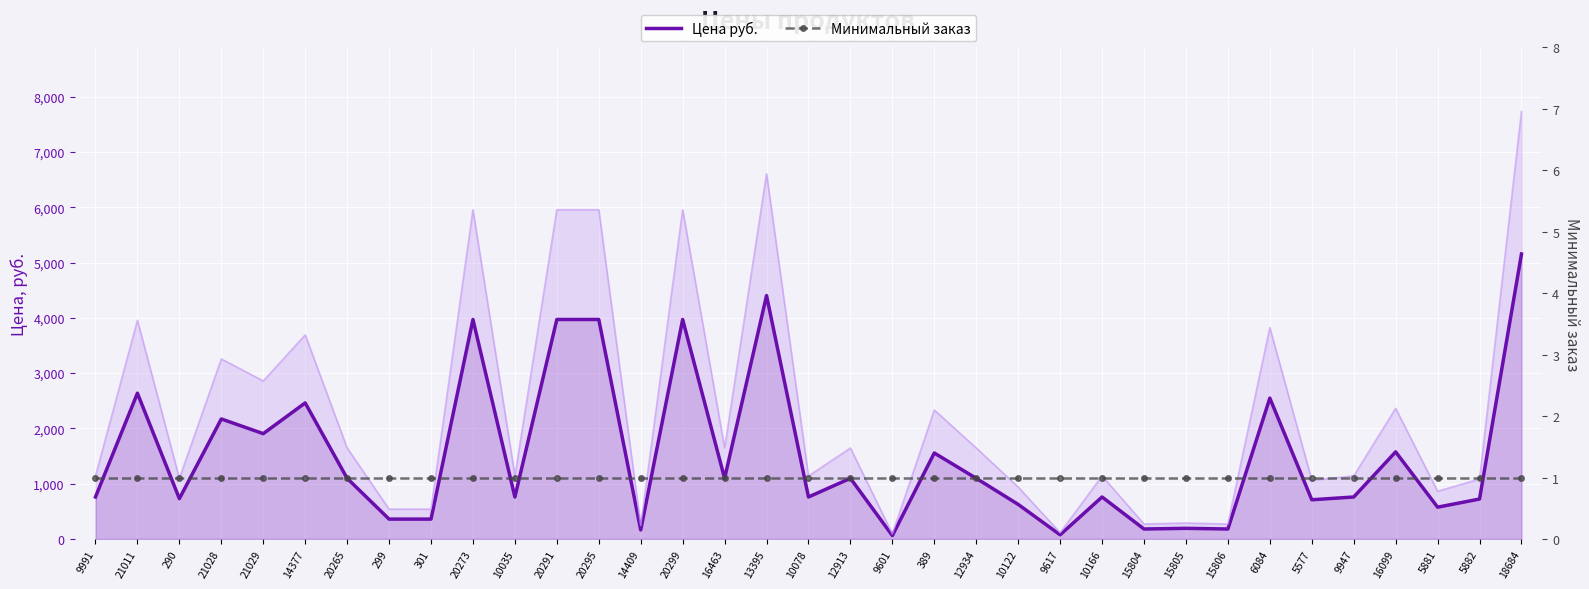

The value of Минимальный заказ at 299 is 1.3. True or false?

False